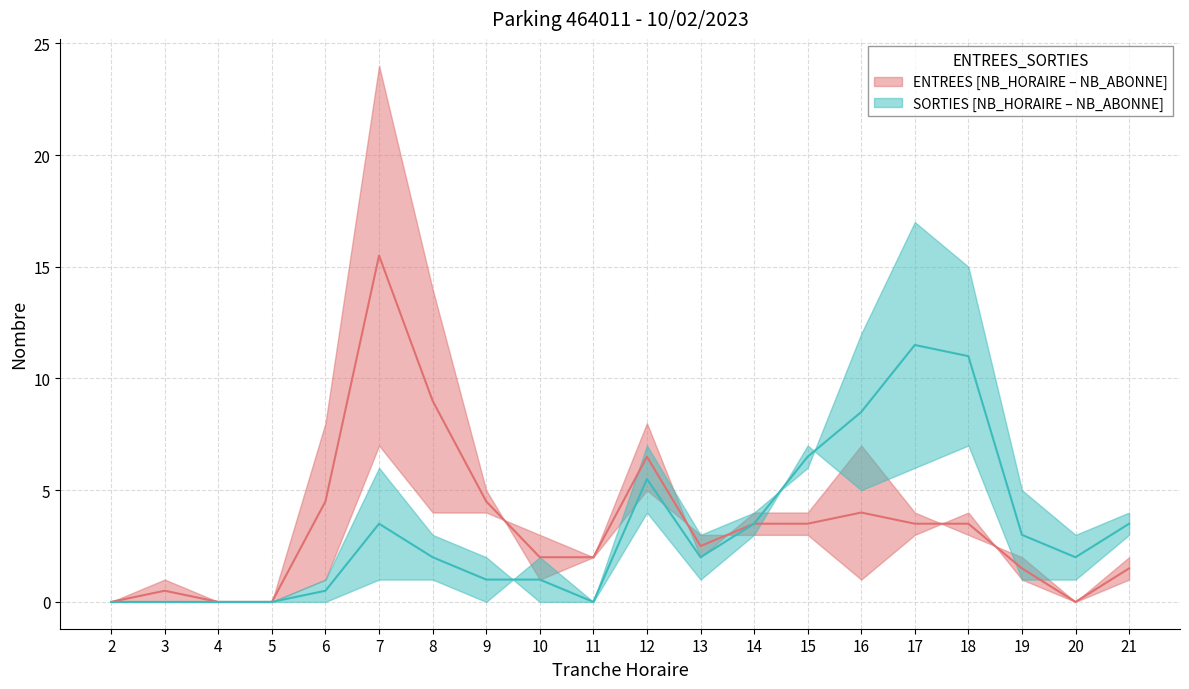

True or false: SORTIES_NB_ABONNE and ENTREES_NB_ABONNE cross at least once.

False